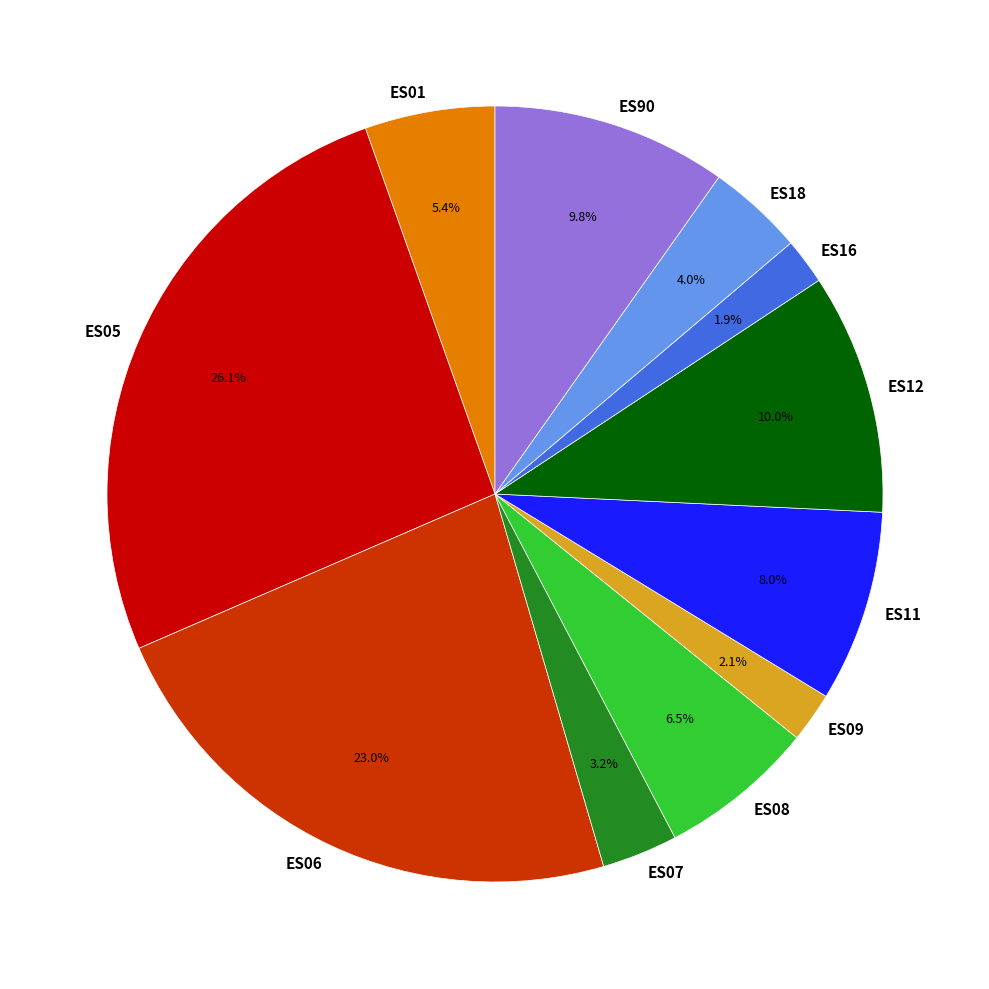

Which has a higher value, ES07 or ES90?

ES90